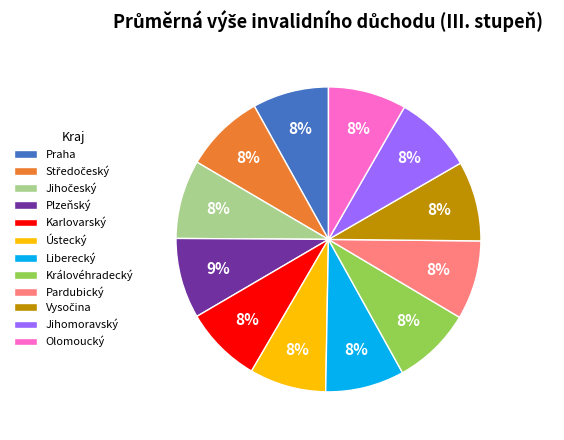

What is the ratio of the value at Pardubický to the value at Ústecký?

1.0